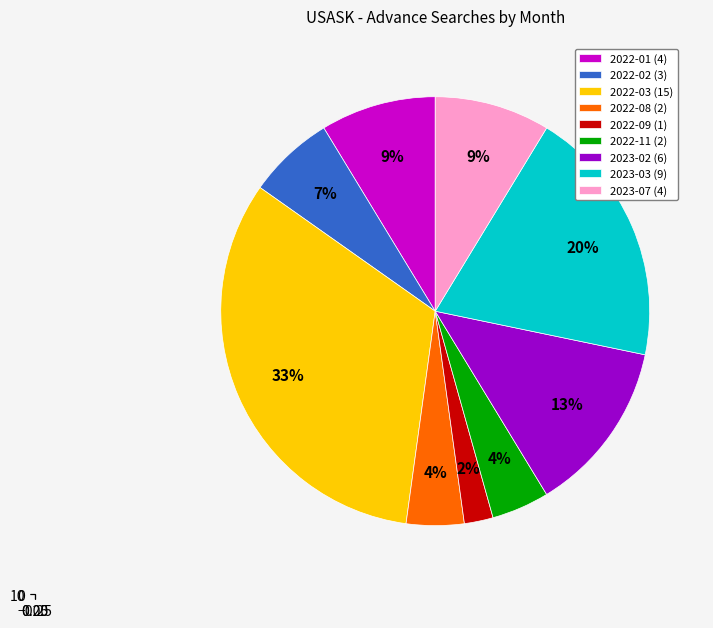

Is the sum of 2023-02 and 2022-11 greater than half?

No